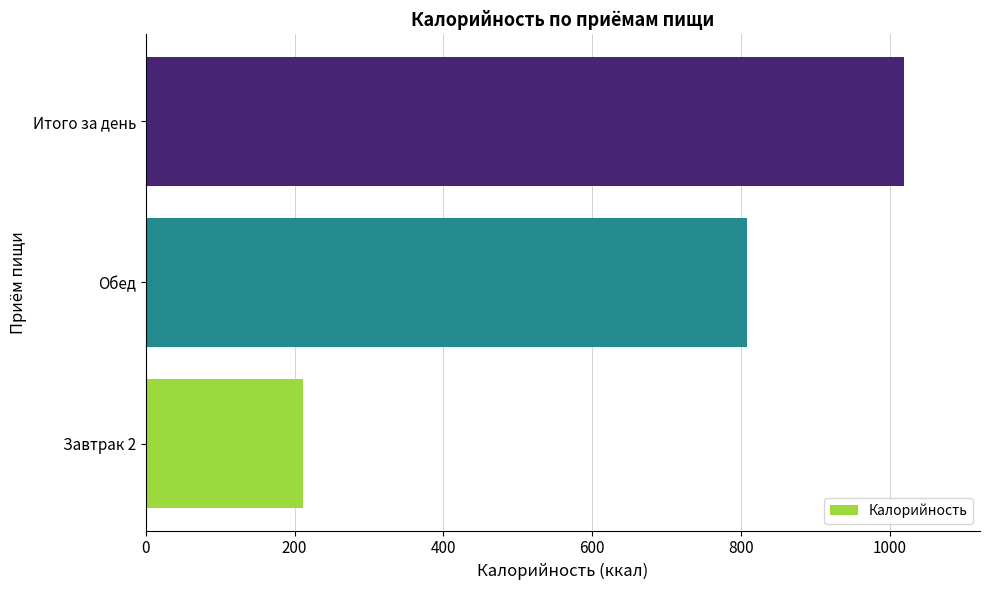

Are the bars grouped side by side (vs. stacked)?

No